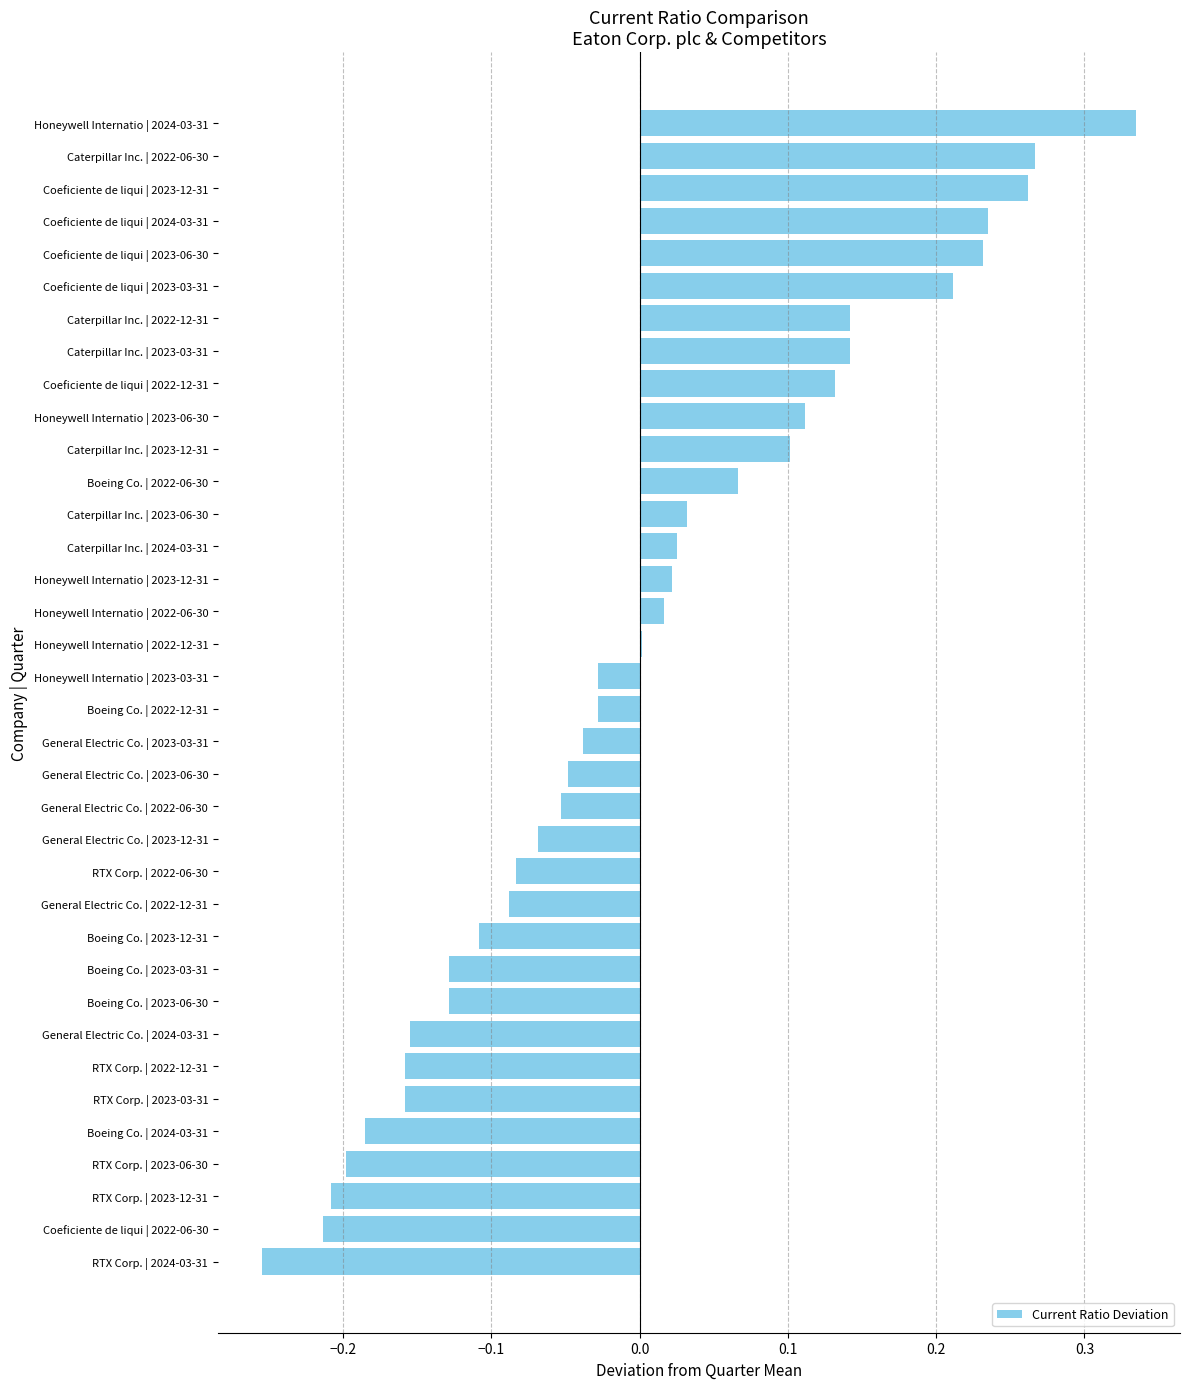

Which has a higher value, Honeywell Internatio | 2023-12-31 or Honeywell Internatio | 2024-03-31?

Honeywell Internatio | 2024-03-31